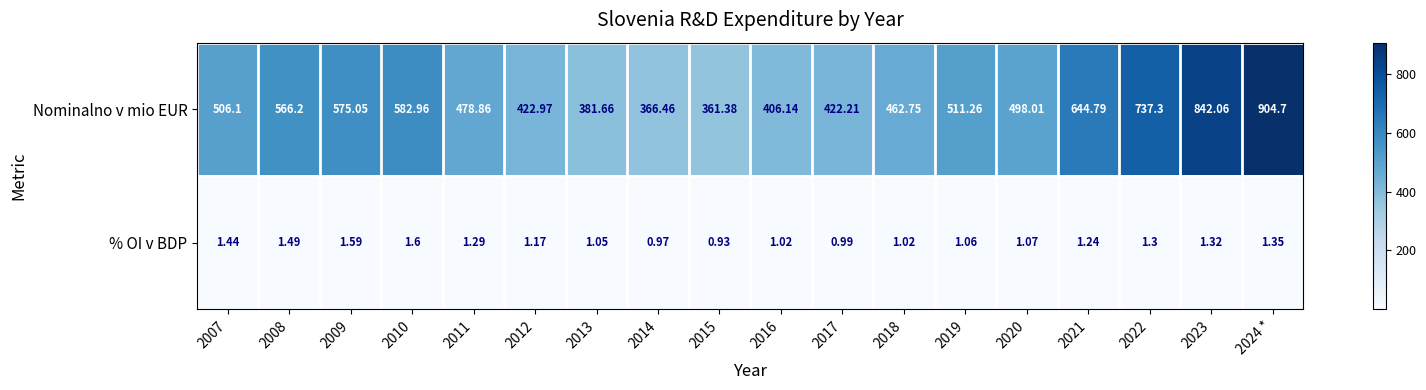

What is the greatest value displayed?

904.7